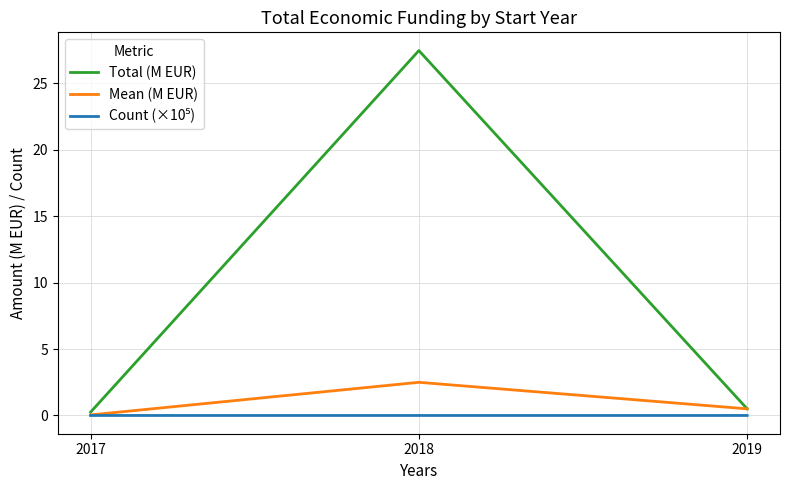

What is the difference between the Mean (M EUR) values at 2019 and 2017?

0.5